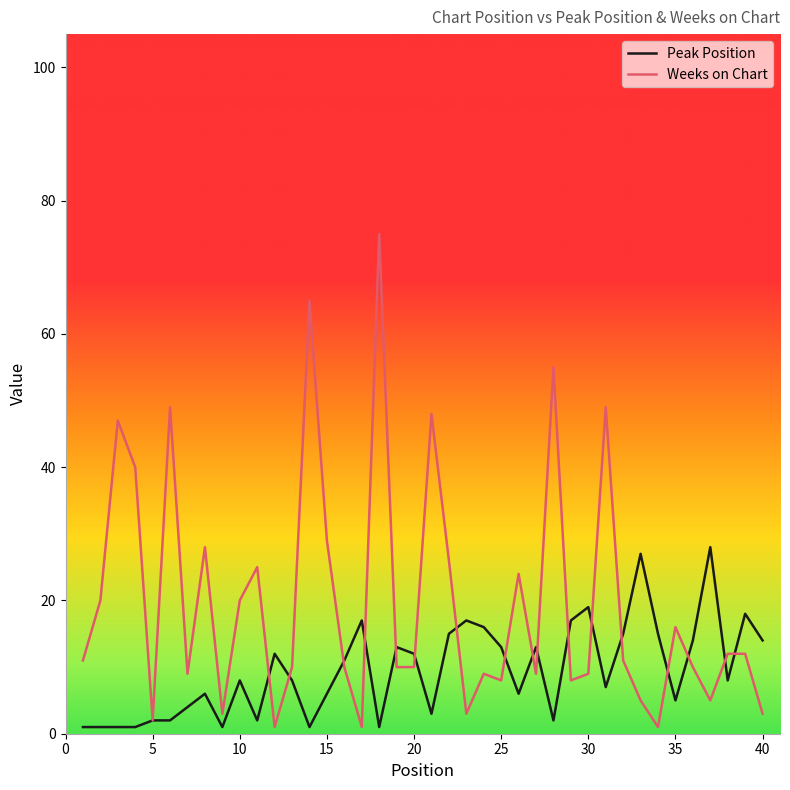

What is the maximum value shown in the chart?

75